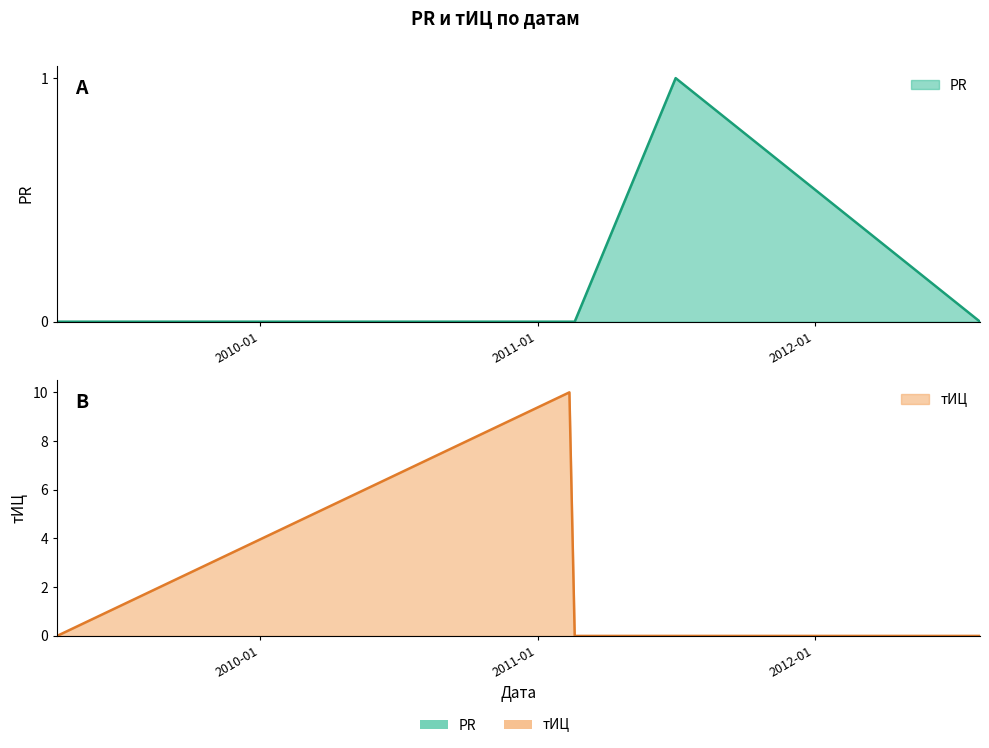

What is the difference between the PR values at 2011-07-02 and 2009-04-08?

1